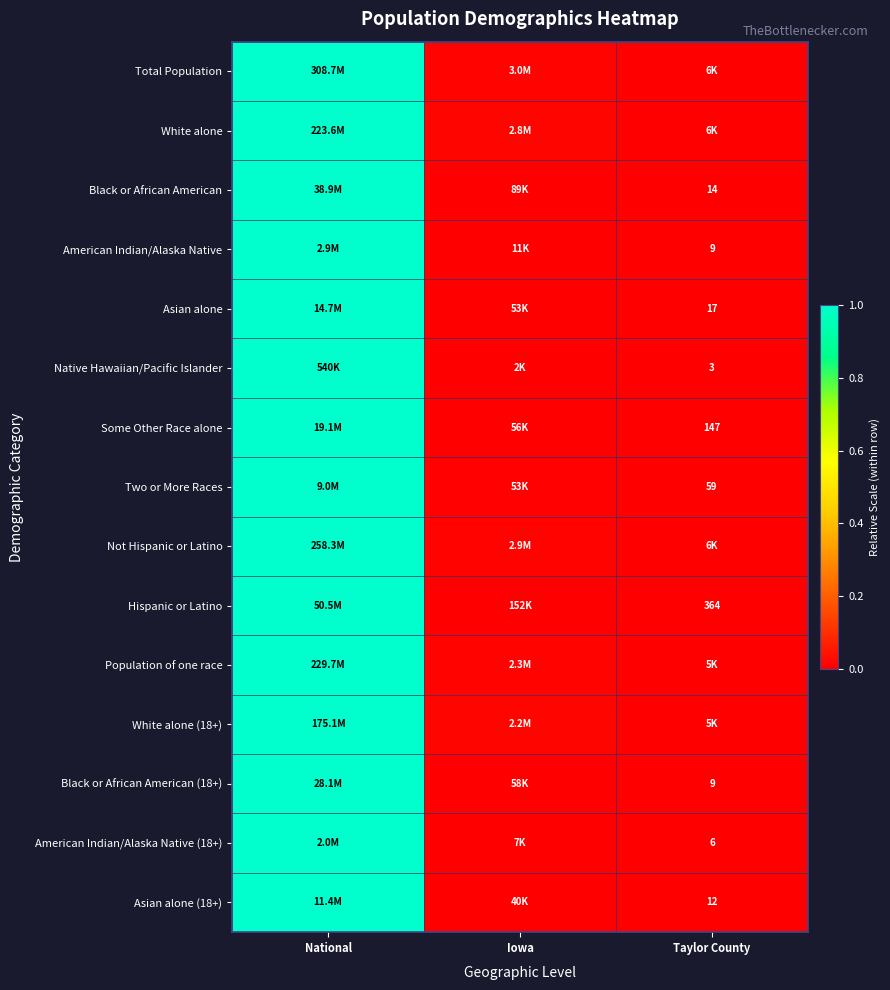

Where is White alone (18+) nearest to the value 0?

Taylor County